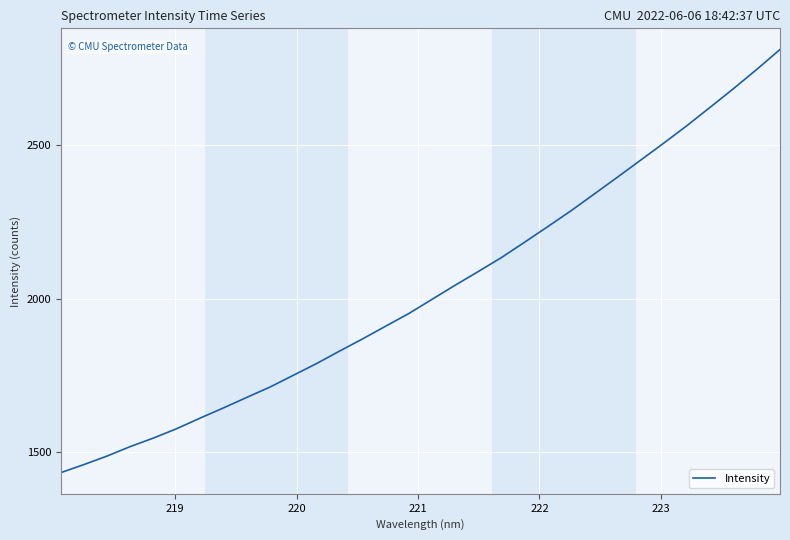

What is the difference between the maximum and second lowest values?

1348.7